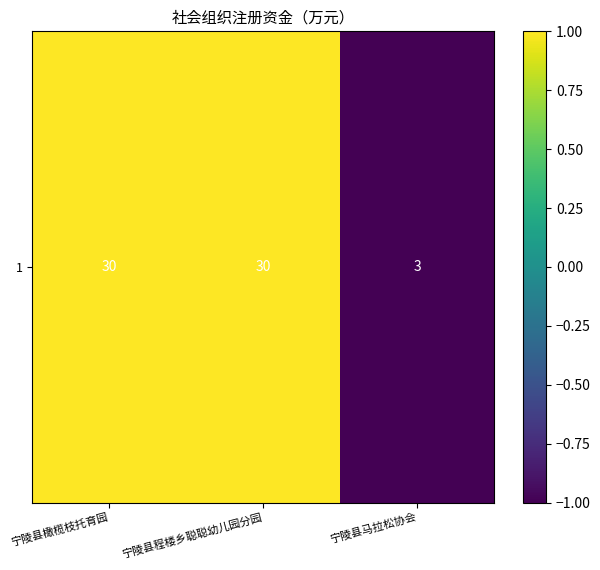

List the labels in order of value, largest first.

宁陵县橄榄枝托育园, 宁陵县程楼乡聪聪幼儿园分园, 宁陵县马拉松协会